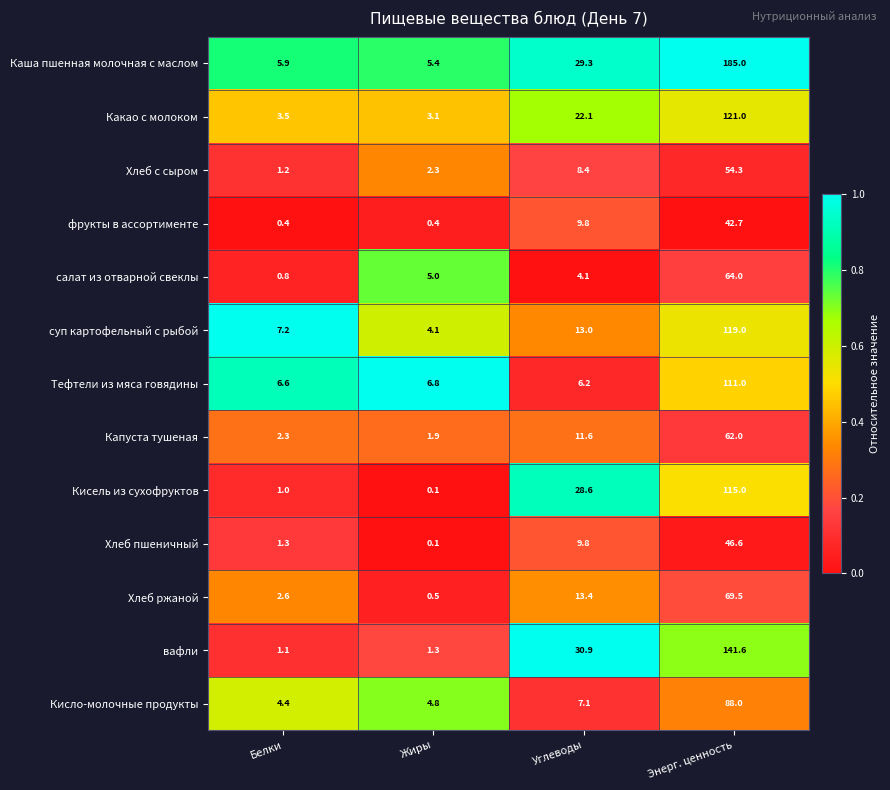

The value of Кисель из сухофруктов at Белки is 1.0. True or false?

True